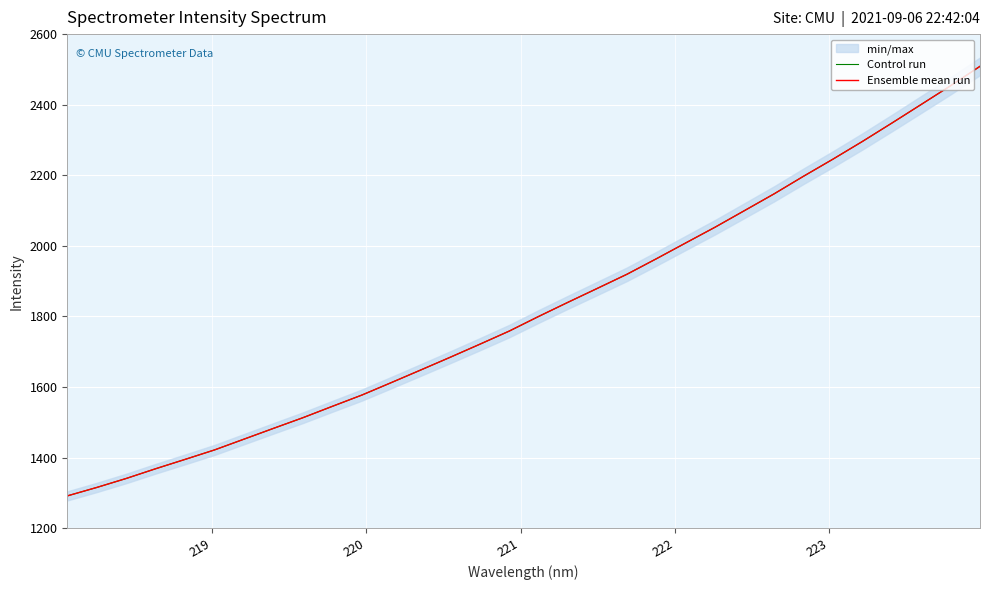

The value of Ensemble mean run at 222 is 606.6. True or false?

False